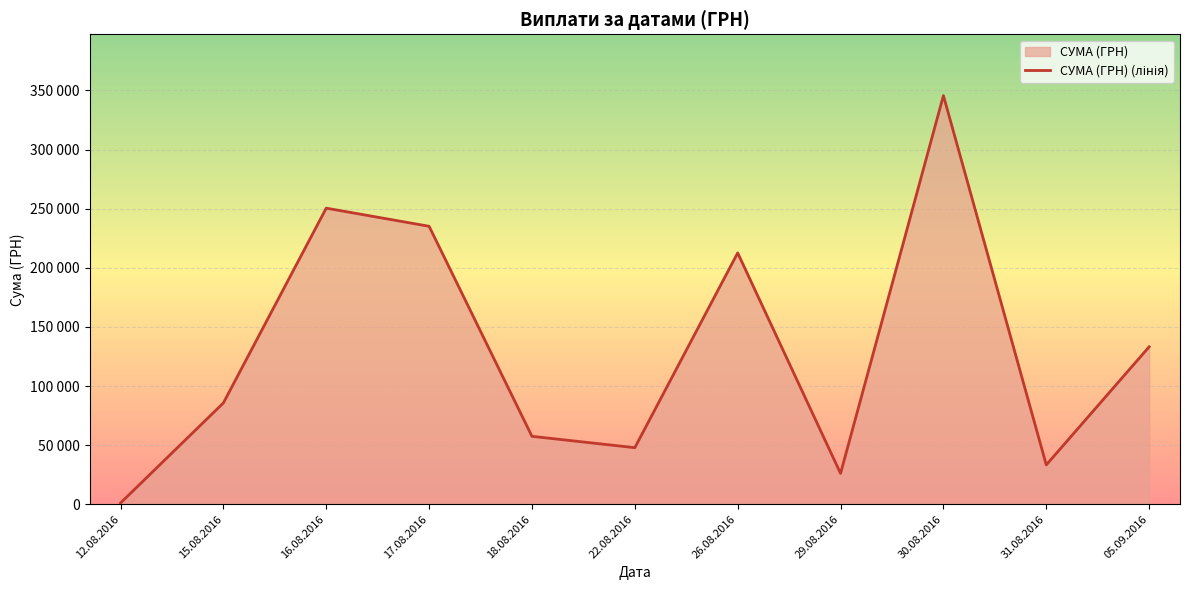

Rank the categories by value from lowest to highest.

12.08.2016, 29.08.2016, 31.08.2016, 22.08.2016, 18.08.2016, 15.08.2016, 05.09.2016, 26.08.2016, 17.08.2016, 16.08.2016, 30.08.2016